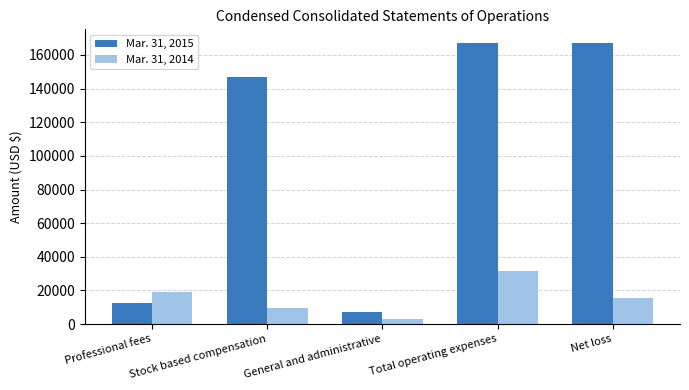

The Mar. 31, 2015 series shows 12780 at Professional fees. True or false?

True